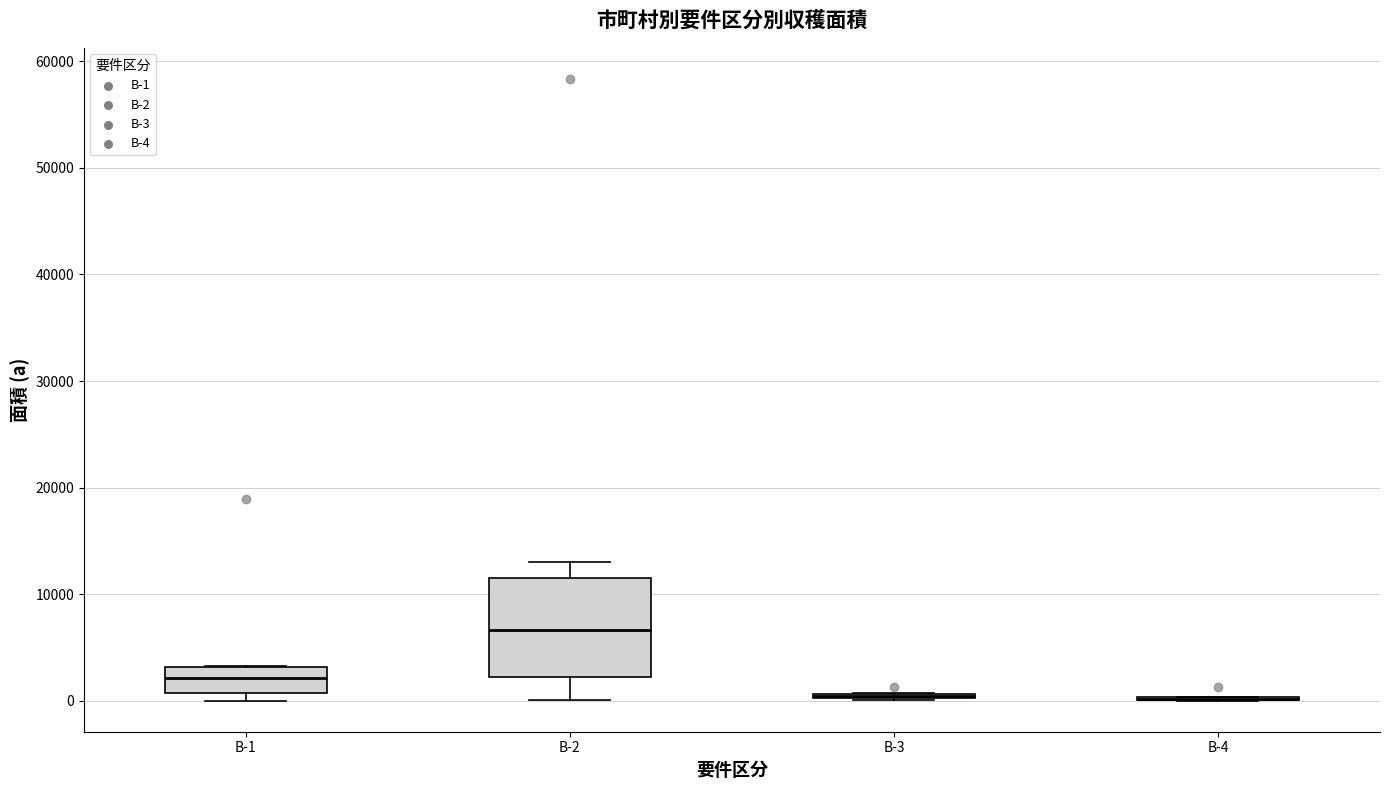

Reading left to right, read every box against the y-axis: the position of its median line, the range the box covers, and the ends of its whiskers. The values are not printed on the chart, so give them approximately, as read against the axis.

B-1: median 2000, box 1000 to 3000, whiskers 0 to 3000
B-2: median 7000, box 2000 to 11000, whiskers 0 to 13000
B-3: box collapsed to a line at 0, whiskers 0 to 1000
B-4: box collapsed to a line at 0, whiskers 0 to 0